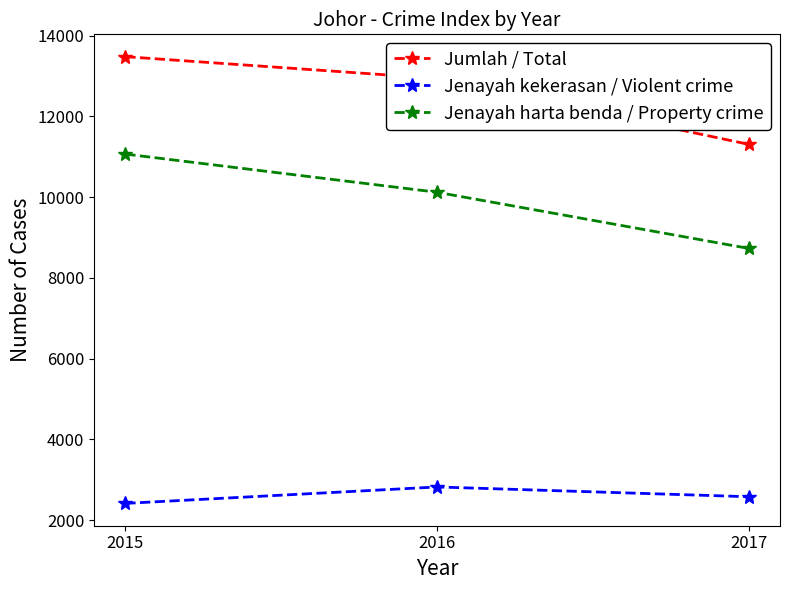

Is the value of Jenayah harta benda / Property crime at 2017 greater than the value of Jumlah / Total at 2017?

No